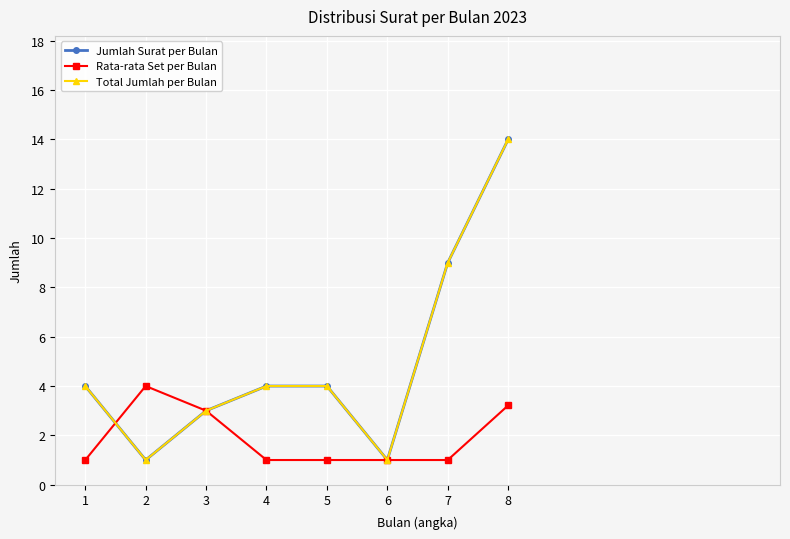

Which category has the lowest value in the Rata-rata Set per Bulan series?

1